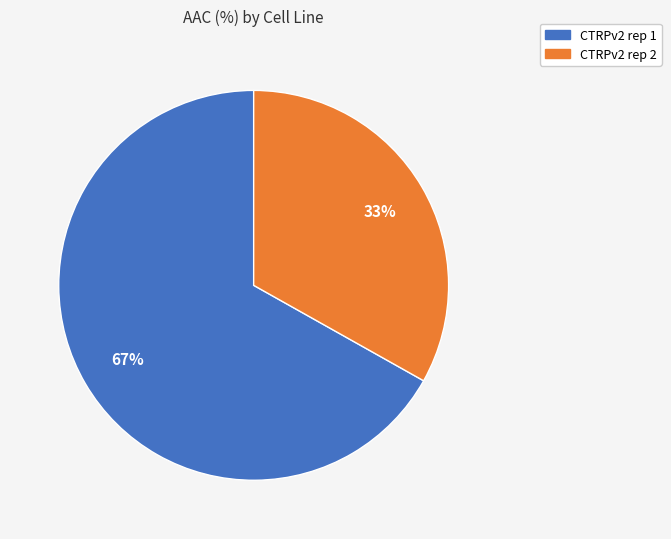

How many segments does this pie chart have?

2